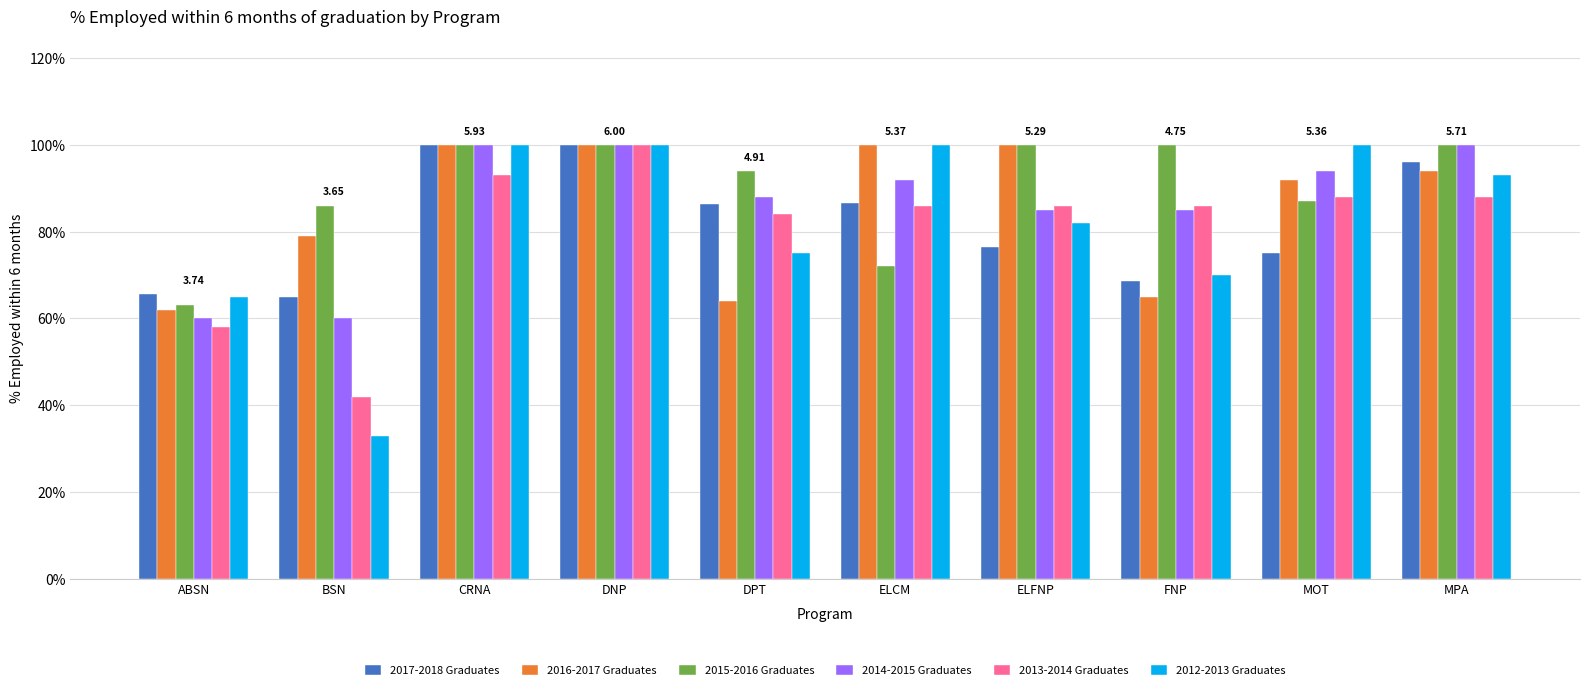

Reading left to right, extract all data points from this chart.

2017-2018 Graduates: ABSN=0.7	BSN=0.7	CRNA=1.0	DNP=1.0	DPT=0.9	ELCM=0.9	ELFNP=0.8	FNP=0.7	MOT=0.8	MPA=1.0
2016-2017 Graduates: ABSN=0.6	BSN=0.8	CRNA=1.0	DNP=1.0	DPT=0.6	ELCM=1.0	ELFNP=1.0	FNP=0.7	MOT=0.9	MPA=0.9
2015-2016 Graduates: ABSN=0.6	BSN=0.9	CRNA=1.0	DNP=1.0	DPT=0.9	ELCM=0.7	ELFNP=1.0	FNP=1.0	MOT=0.9	MPA=1.0
2014-2015 Graduates: ABSN=0.6	BSN=0.6	CRNA=1.0	DNP=1.0	DPT=0.9	ELCM=0.9	ELFNP=0.8	FNP=0.8	MOT=0.9	MPA=1.0
2013-2014 Graduates: ABSN=0.6	BSN=0.4	CRNA=0.9	DNP=1.0	DPT=0.8	ELCM=0.9	ELFNP=0.9	FNP=0.9	MOT=0.9	MPA=0.9
2012-2013 Graduates: ABSN=0.7	BSN=0.3	CRNA=1.0	DNP=1.0	DPT=0.8	ELCM=1.0	ELFNP=0.8	FNP=0.7	MOT=1.0	MPA=0.9